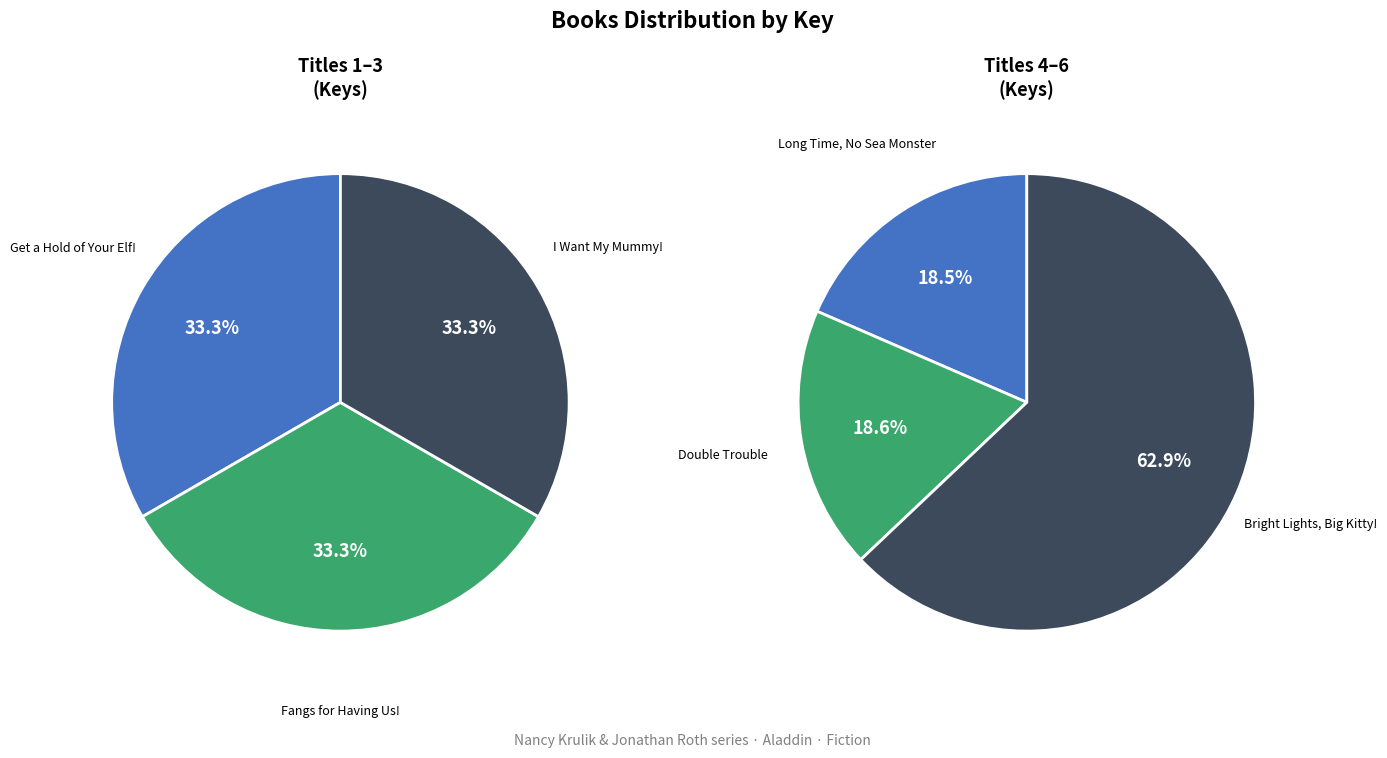

Which slice is the largest?

Bright Lights, Big Kitty!